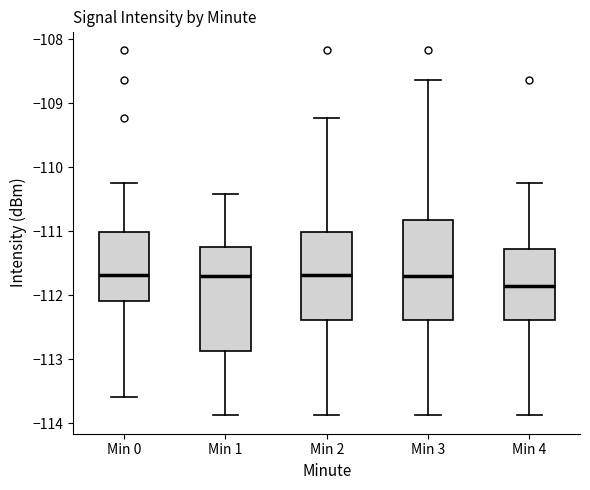

Where does the upper whisker of the box for Min 3 end on the y-axis? The values are not printed on the chart, so give them approximately, as read against the axis.

-108.6